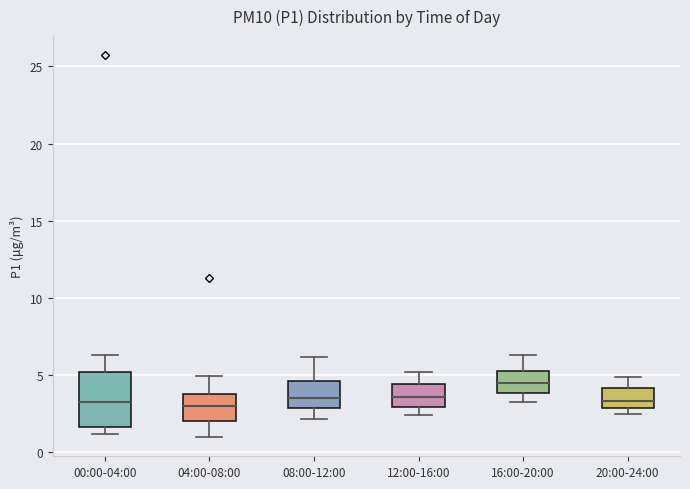

Where is the upper edge of the box for 16:00-20:00 on the y-axis? The values are not printed on the chart, so give them approximately, as read against the axis.

5.5